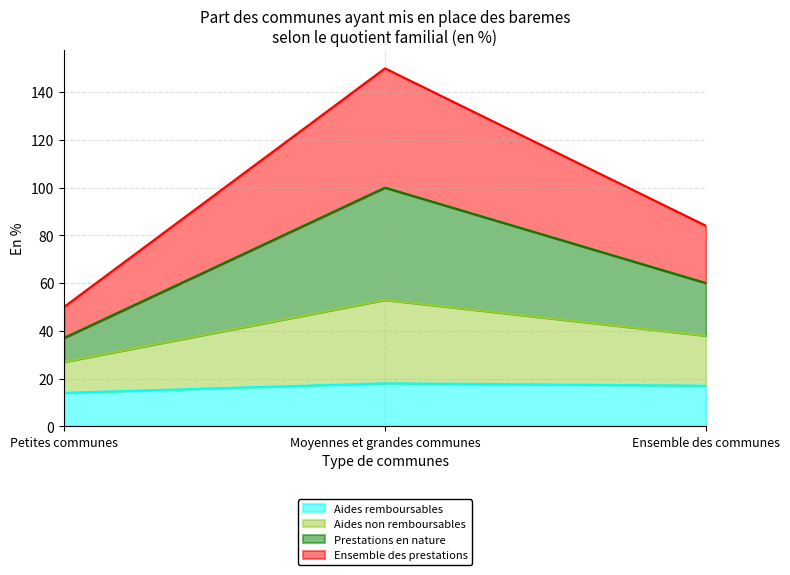

What is the highest value of the Aides remboursables series?

18